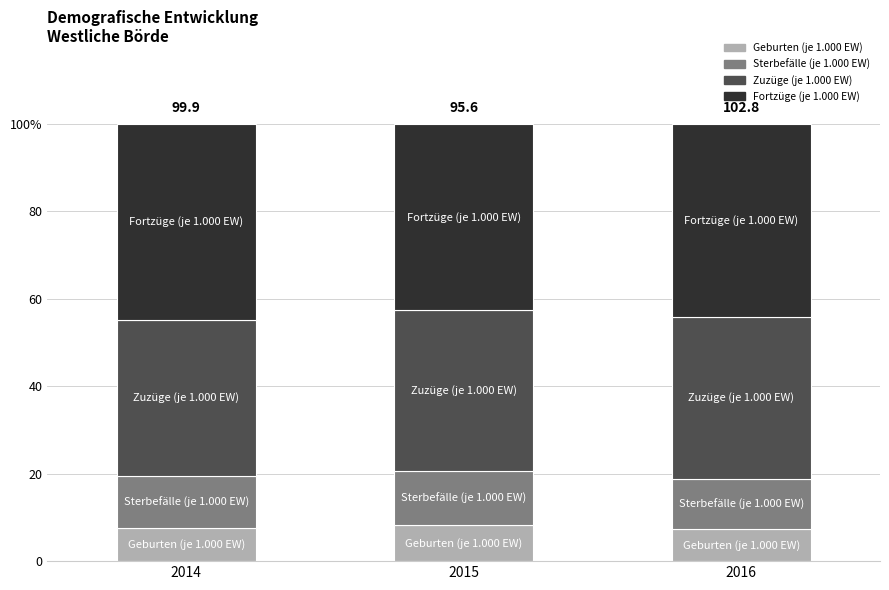

Does the chart contain stacked bars?

Yes